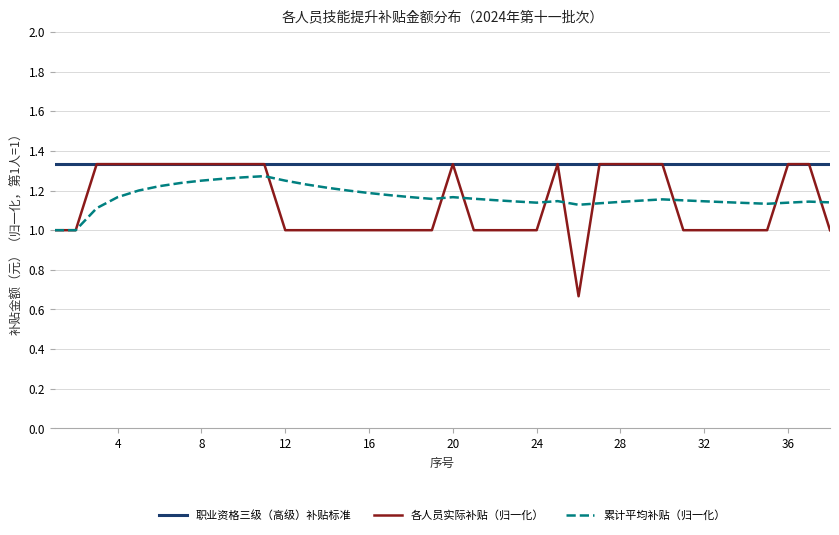

What are all the series names shown in the legend?

职业资格三级（高级）补贴标准, 各人员实际补贴（归一化）, 累计平均补贴（归一化）